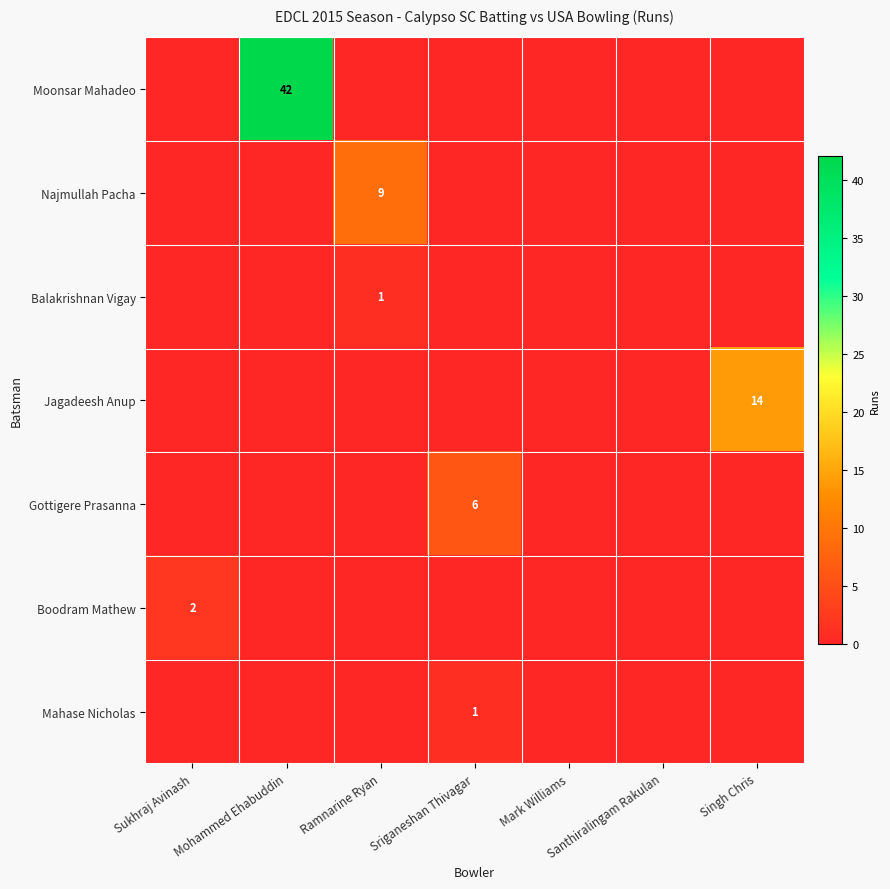

Count the number of data series in this chart.

7